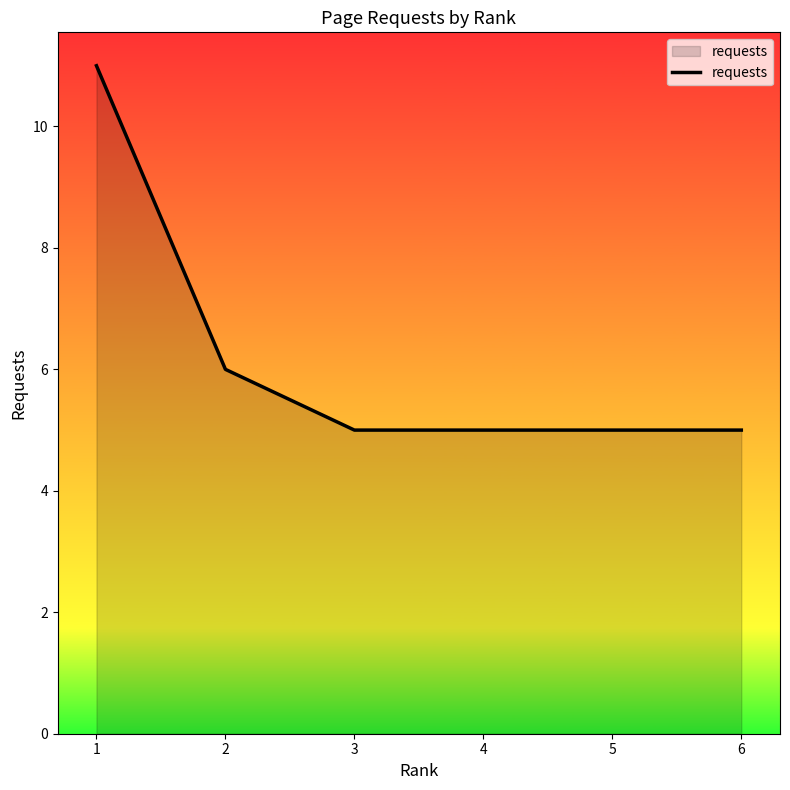

Reading left to right, extract all data points from this chart.

11	6	5	5	5	5